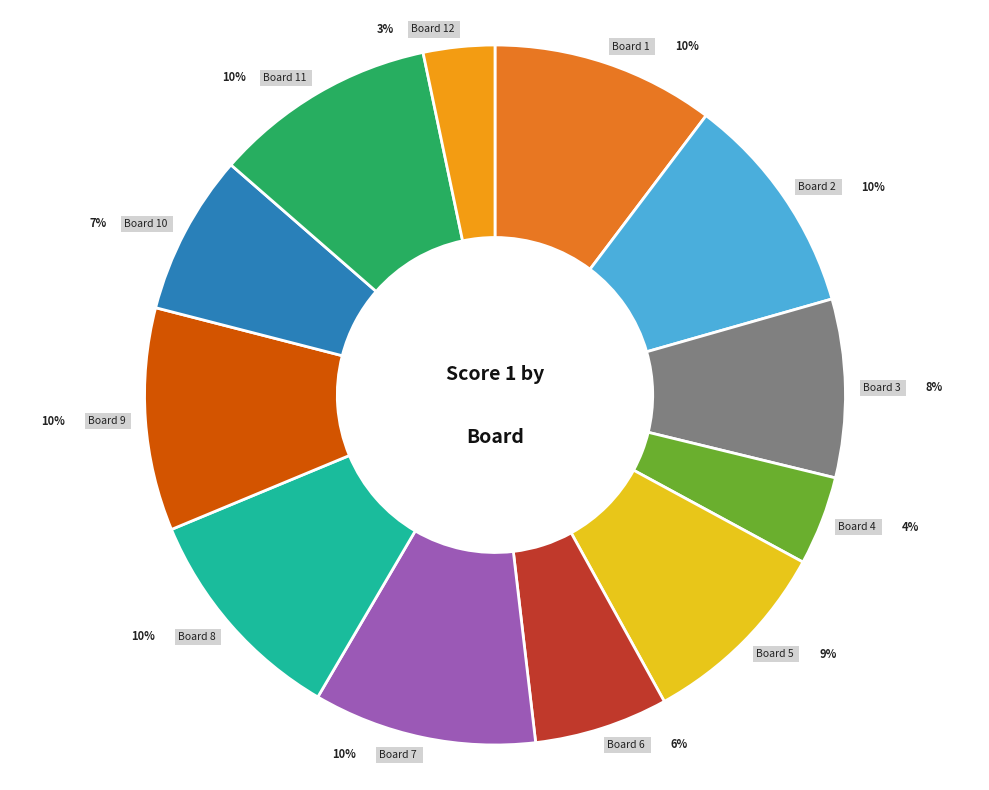

Combined, do 9 and 6 account for over 50%?

No